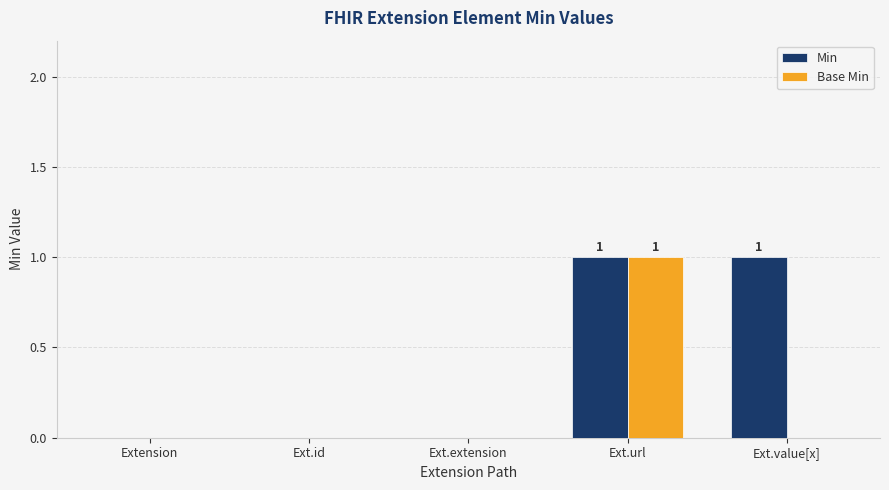

What is the sum of all Min values?

2